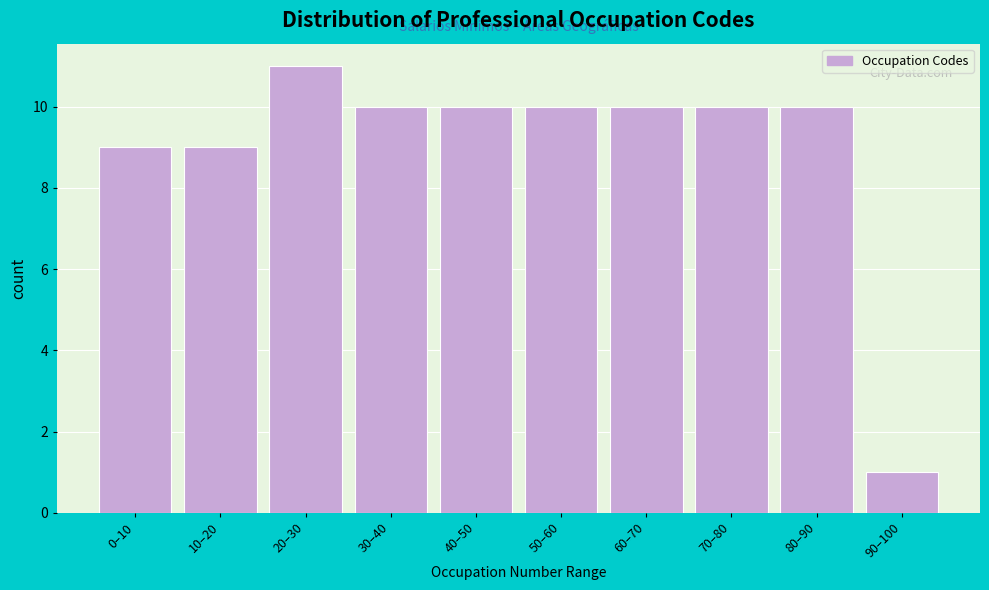

Reading left to right, extract all data points from this chart.

9	9	11	10	10	10	10	10	10	1